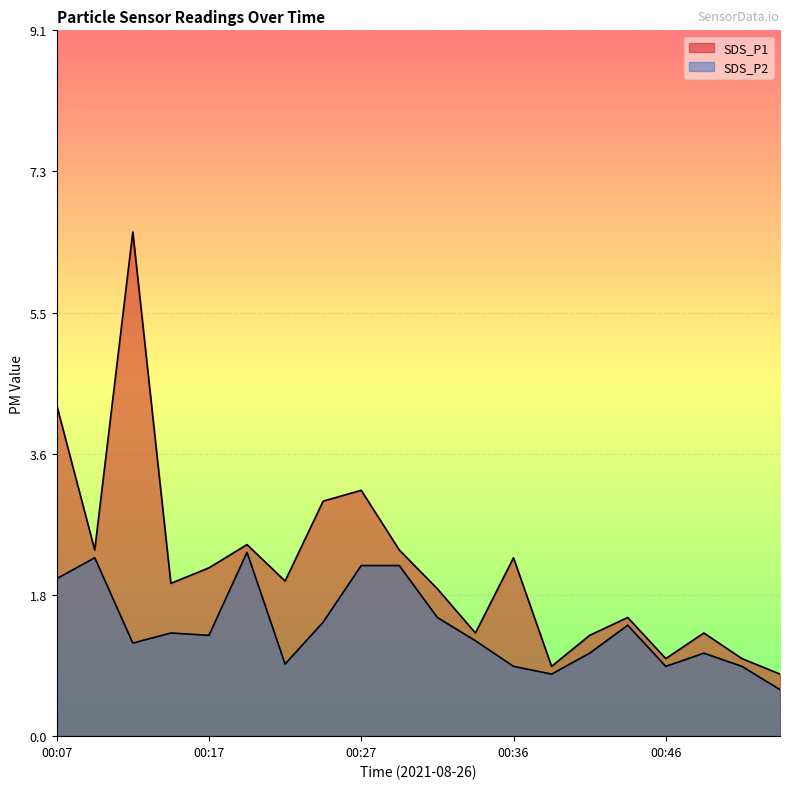

Rank the series by their average value, from highest to lowest.

SDS_P1, SDS_P2